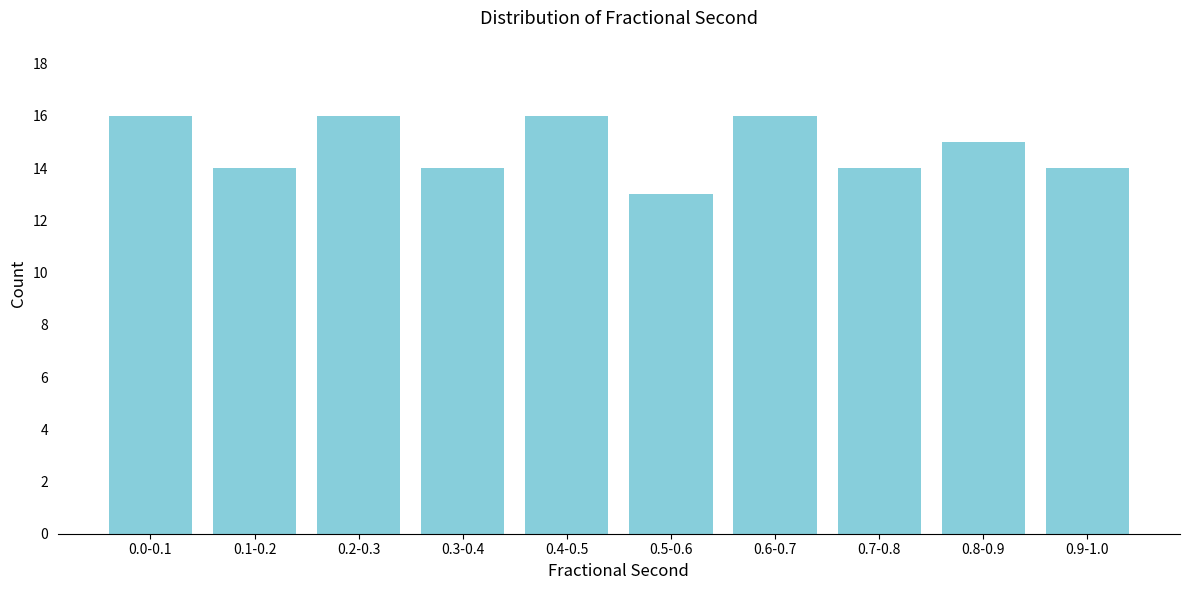

Reading right to left, transcribe all the data shown in this chart.

0.9-1.0=14	0.8-0.9=15	0.7-0.8=14	0.6-0.7=16	0.5-0.6=13	0.4-0.5=16	0.3-0.4=14	0.2-0.3=16	0.1-0.2=14	0.0-0.1=16